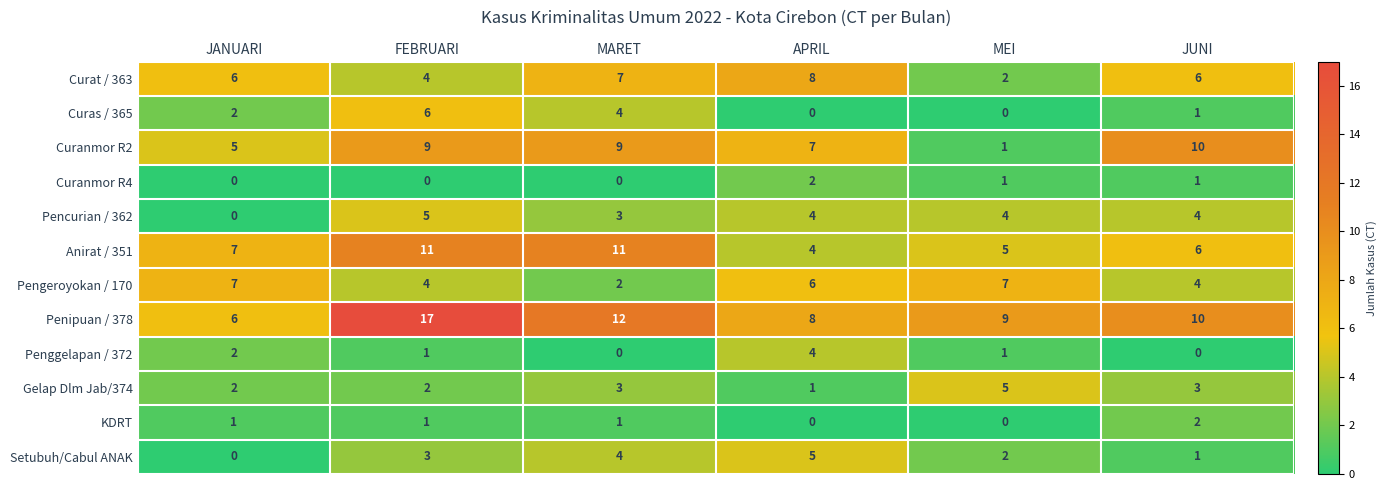

At which category is the sum across all series the highest?

FEBRUARI